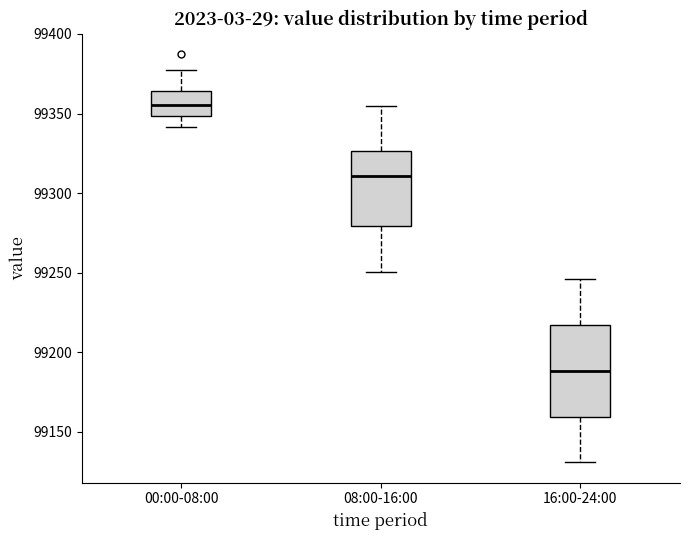

Reading left to right, transcribe this box plot: for each box, give where its median line is, the range the box spans, and where its two whiskers end, as read against the y-axis. The values are not printed on the chart, so give them approximately, as read against the axis.

00:00-08:00: median 99355, box 99350 to 99365, whiskers 99340 to 99375
08:00-16:00: median 99310, box 99280 to 99325, whiskers 99250 to 99355
16:00-24:00: median 99190, box 99160 to 99215, whiskers 99130 to 99245